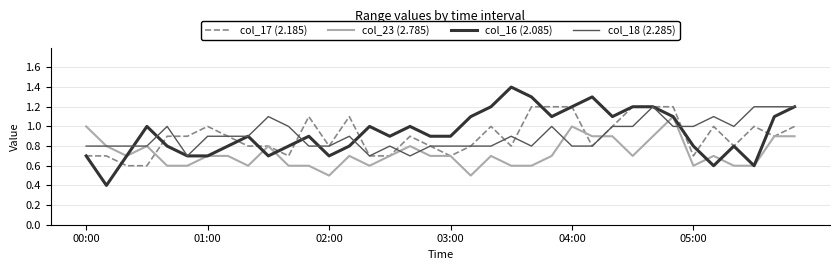

What is the greatest value displayed?

1.4